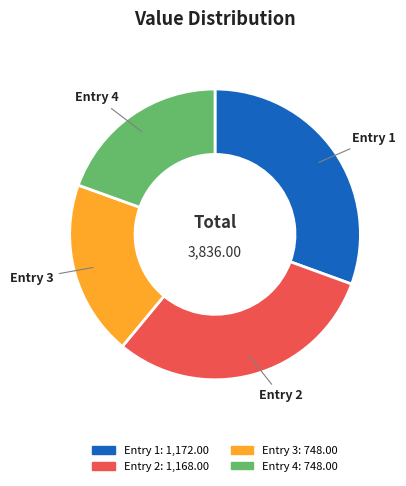

Is there a majority slice in this chart?

No